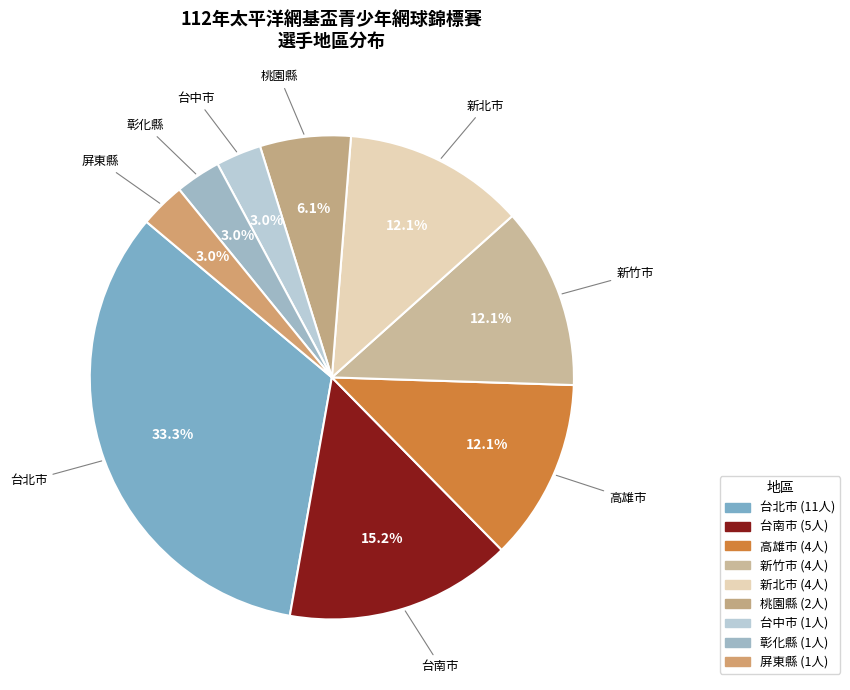

How many slices are in this pie chart?

9